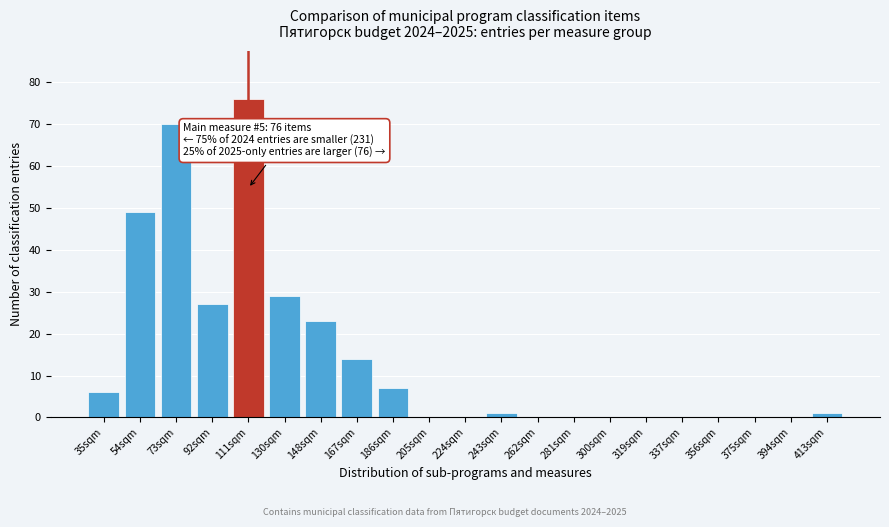

Reading left to right, list all the values displayed in this chart.

35sqm=6	54sqm=49	73sqm=70	92sqm=27	111sqm=76	130sqm=29	148sqm=23	167sqm=14	186sqm=7	205sqm=0	224sqm=0	243sqm=1	262sqm=0	281sqm=0	300sqm=0	319sqm=0	337sqm=0	356sqm=0	375sqm=0	394sqm=0	413sqm=1